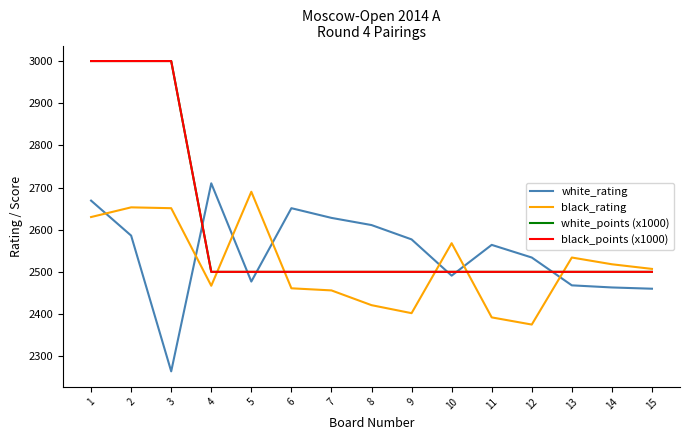

Between 6 and 9, which series saw the biggest shift?

white_rating